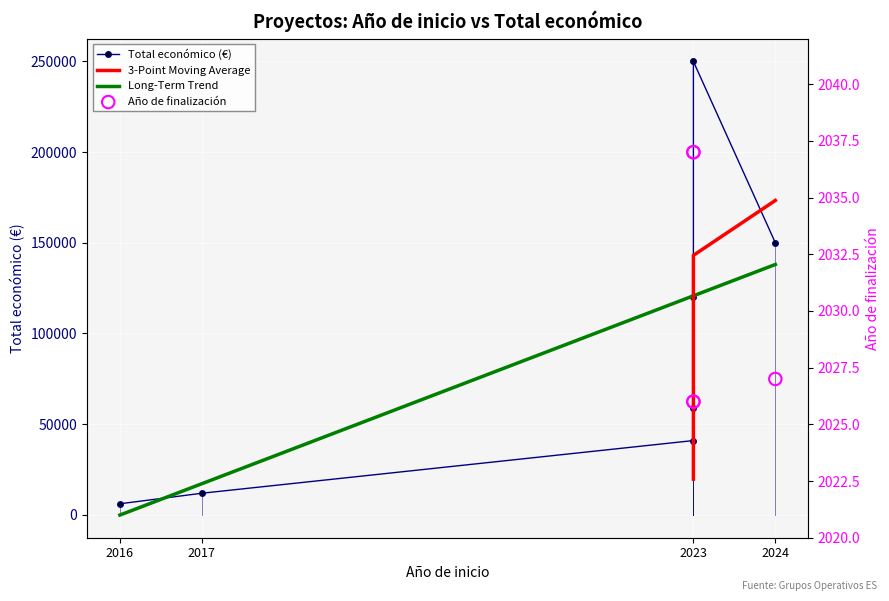

What is the change in value from 2017 to 2023?

+29060